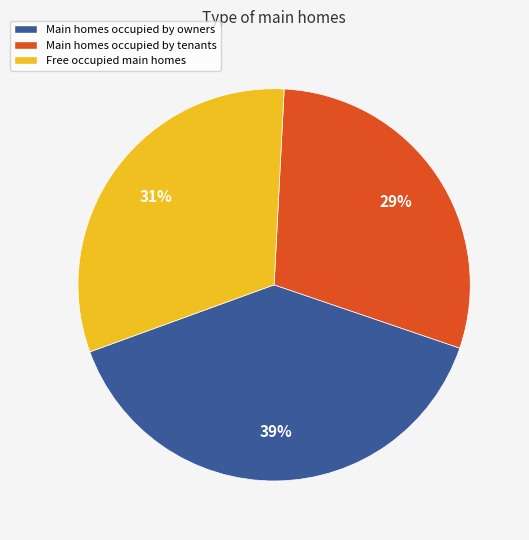

Does any single category account for the majority?

No